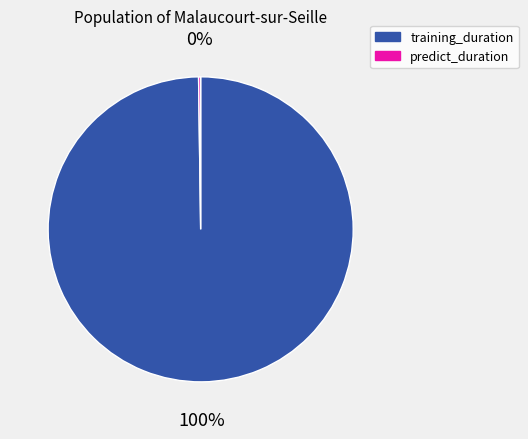

Is there a majority slice in this chart?

Yes